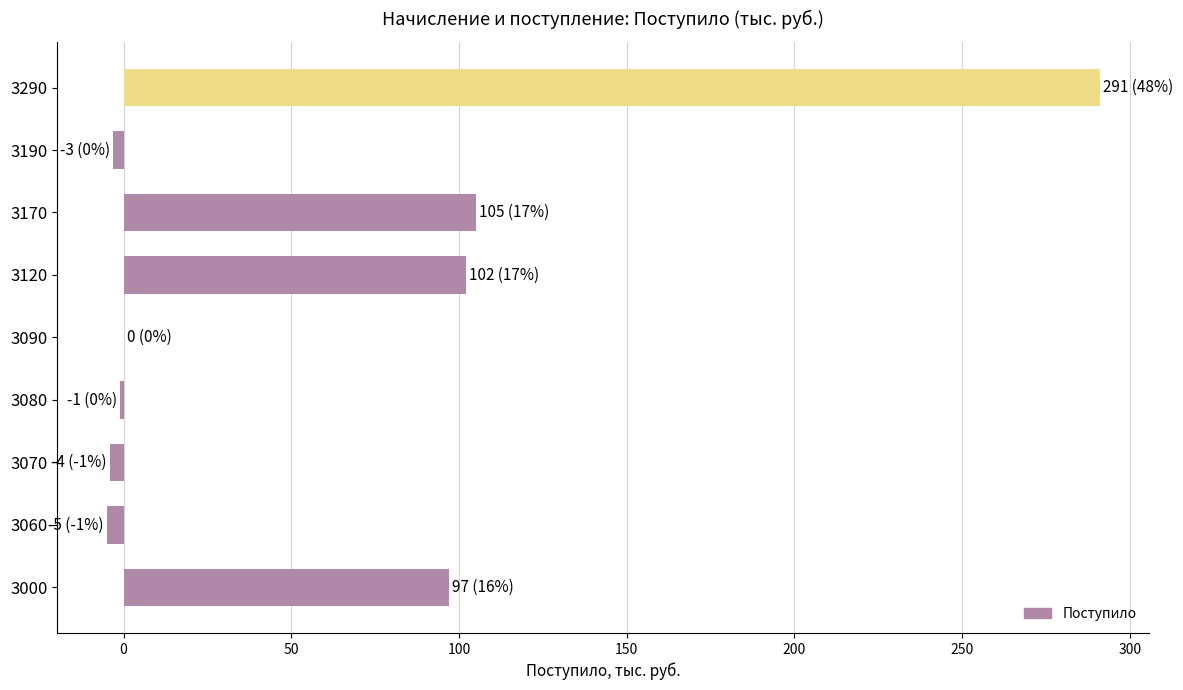

What is the sum of all values?

582